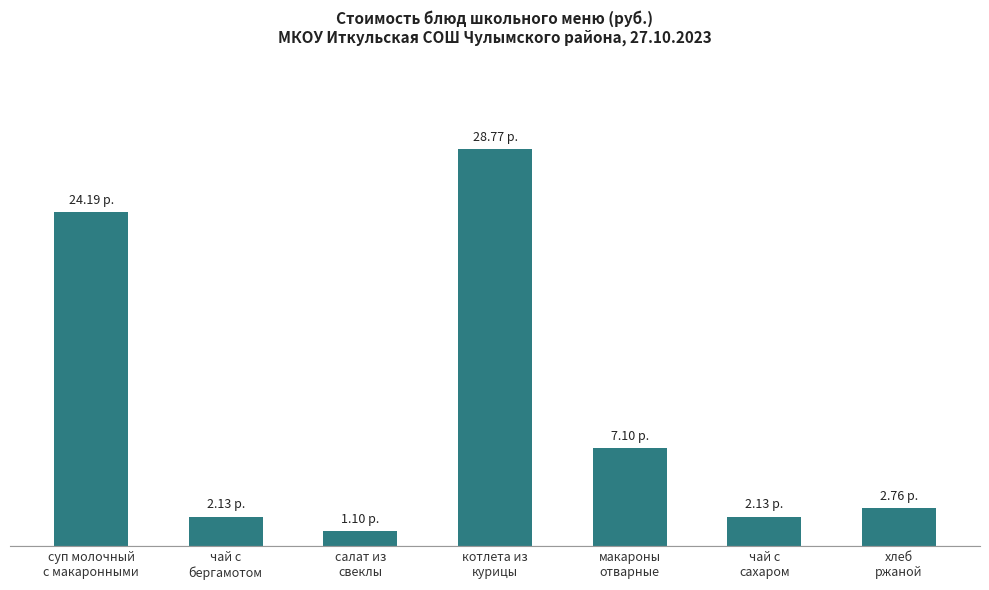

What is the label of the 3rd bar from the left?

салат из
свеклы